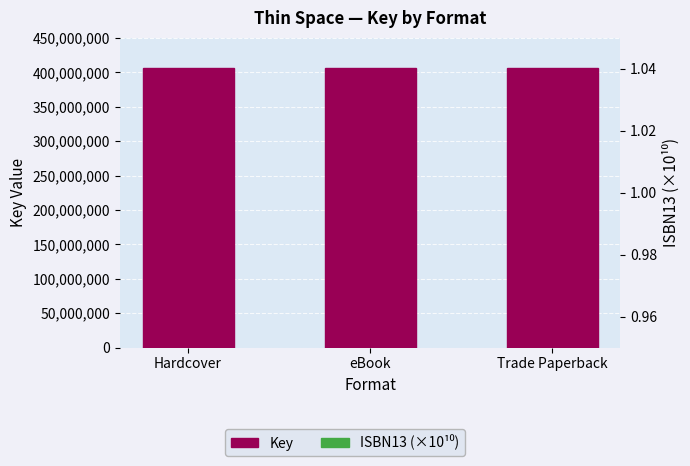

Rank the categories by ISBN13 (×10¹⁰) value from highest to lowest.

Hardcover, Trade Paperback, eBook